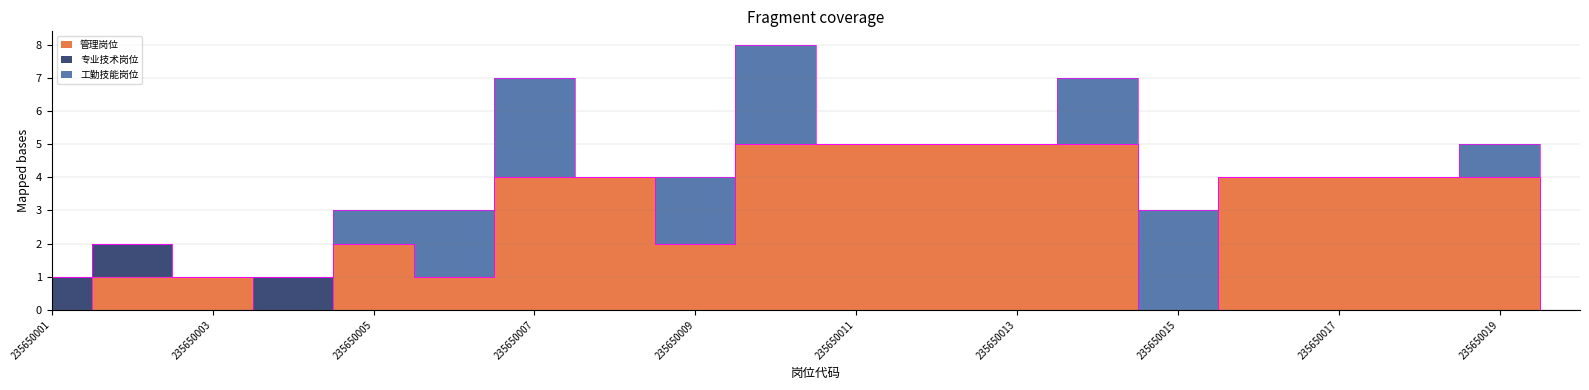

True or false: 专业技术岗位 and 工勤技能岗位 intersect in this chart.

True